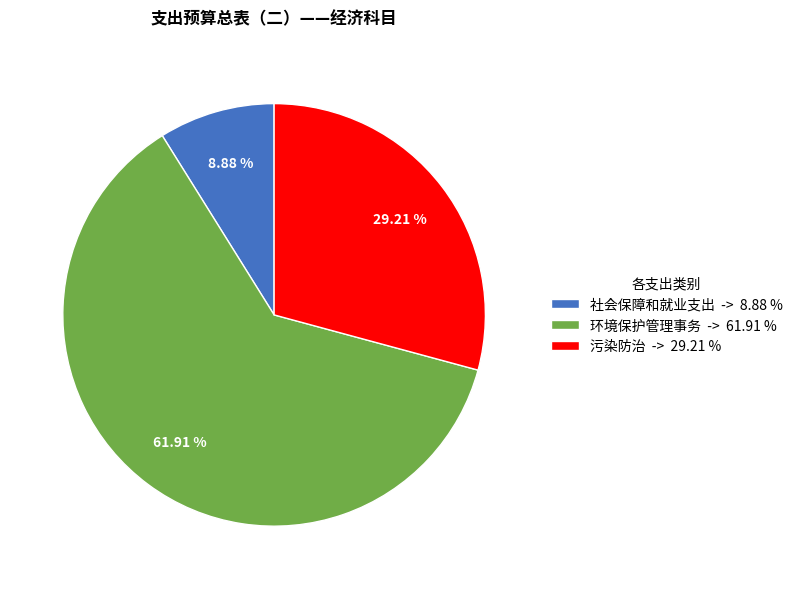

What is the ratio of the value at 社会保障和就业支出 to the value at 环境保护管理事务?

0.1